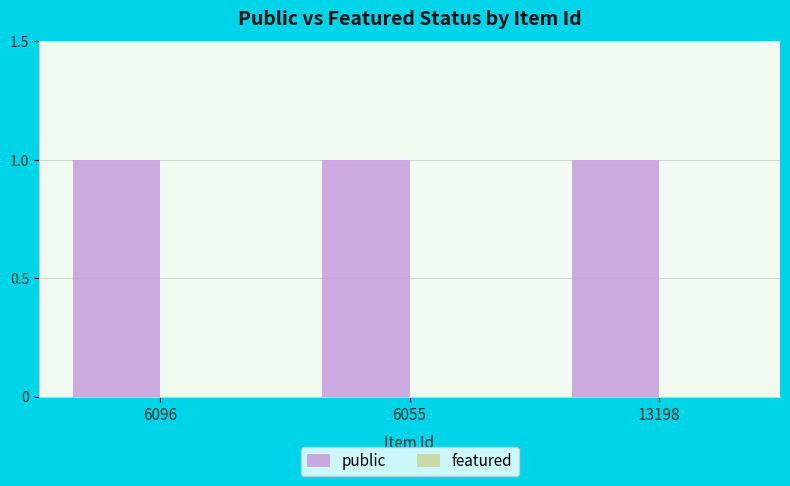

Are the bars horizontal?

No